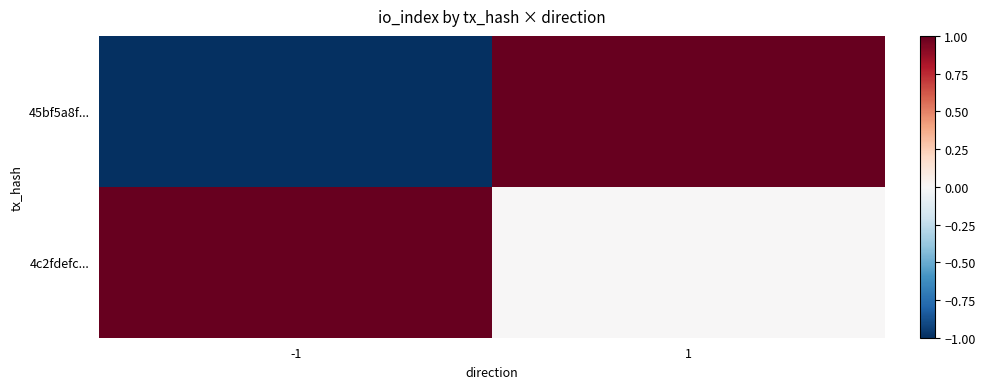

Reading left to right, extract all data points from this chart.

45bf5a8f...: -1=-1	1=1
4c2fdefc...: -1=1	1=0